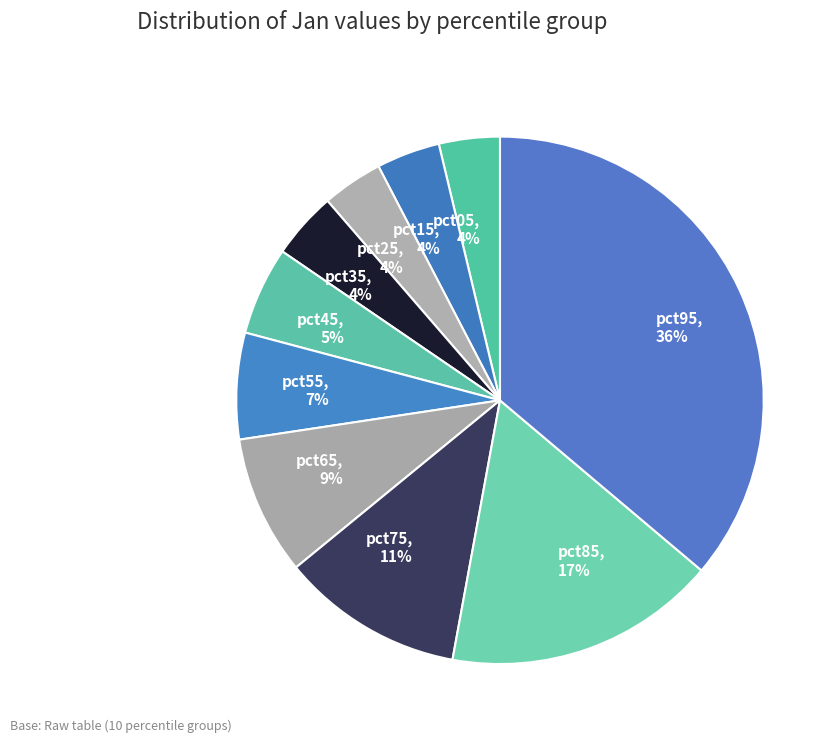

Is the sum of pct95, 36% and pct35, 4% greater than half?

No